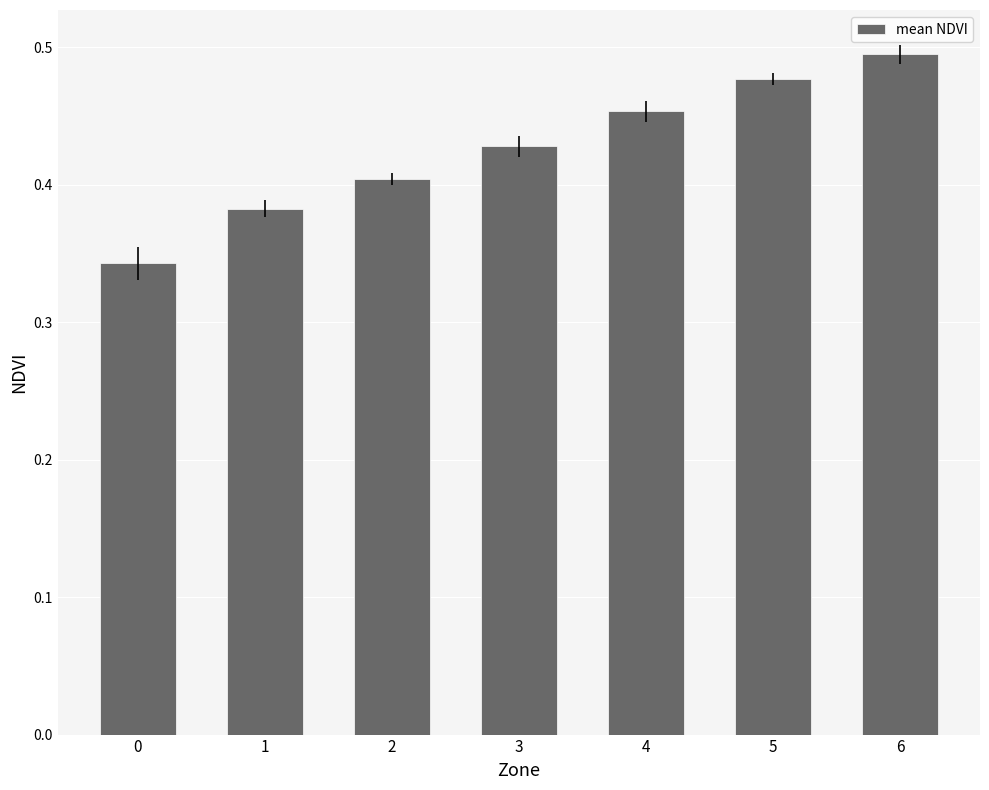

What is the sum of the values at 0 and 4?

0.8